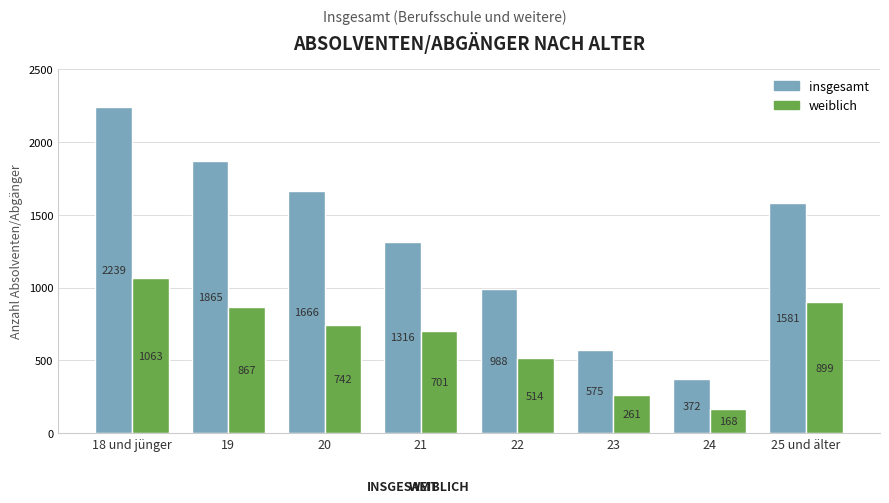

How many groups of bars are there?

8